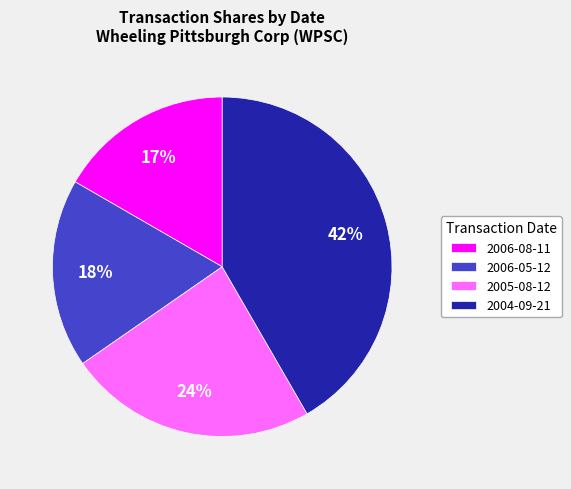

To the nearest percent, what is the difference between the largest and smallest slice percentages?

25%